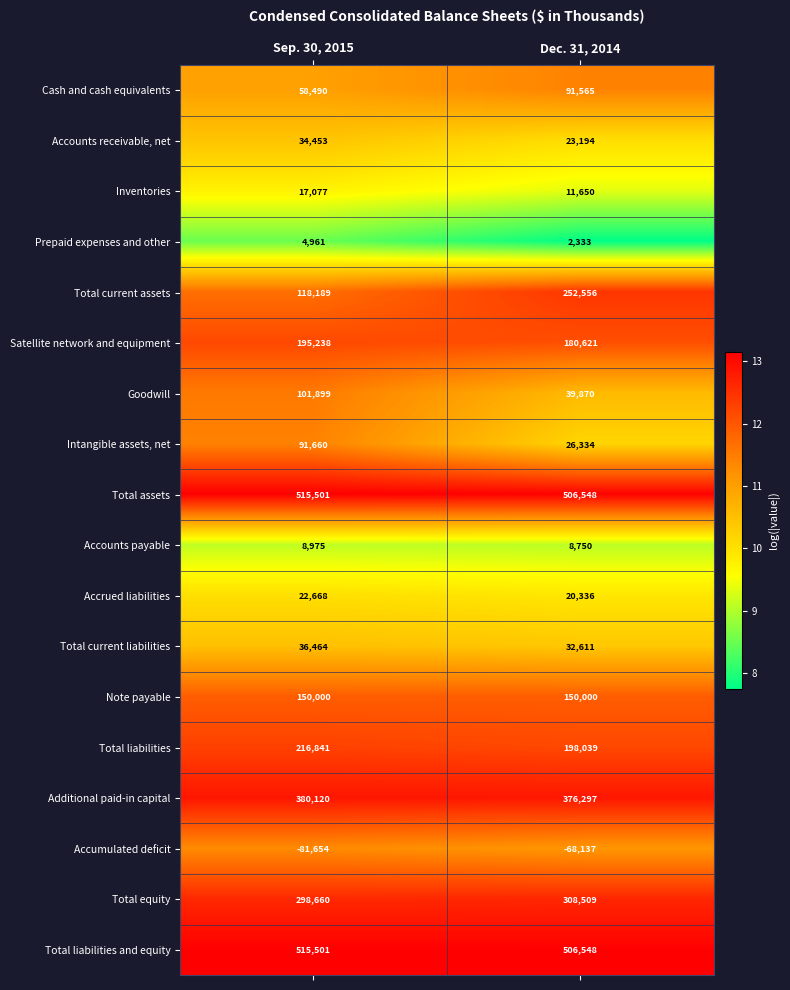

What is the minimum value shown in the chart?

-81654